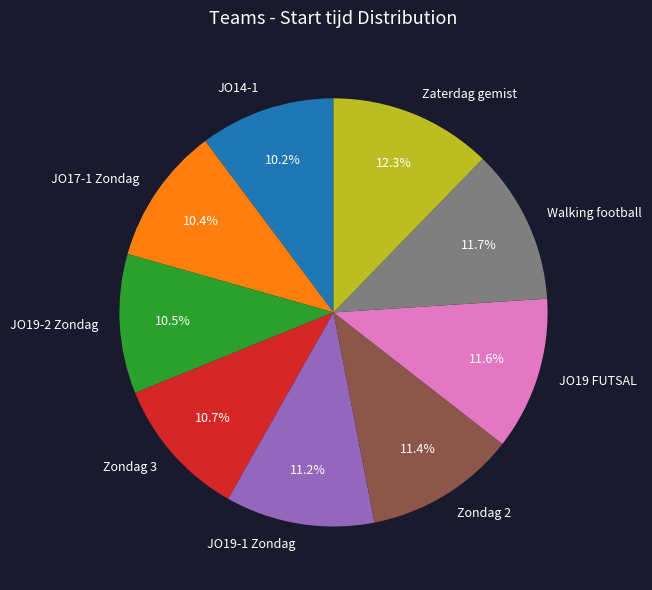

Is the sum of JO17-1 Zondag and JO14-1 greater than half?

No